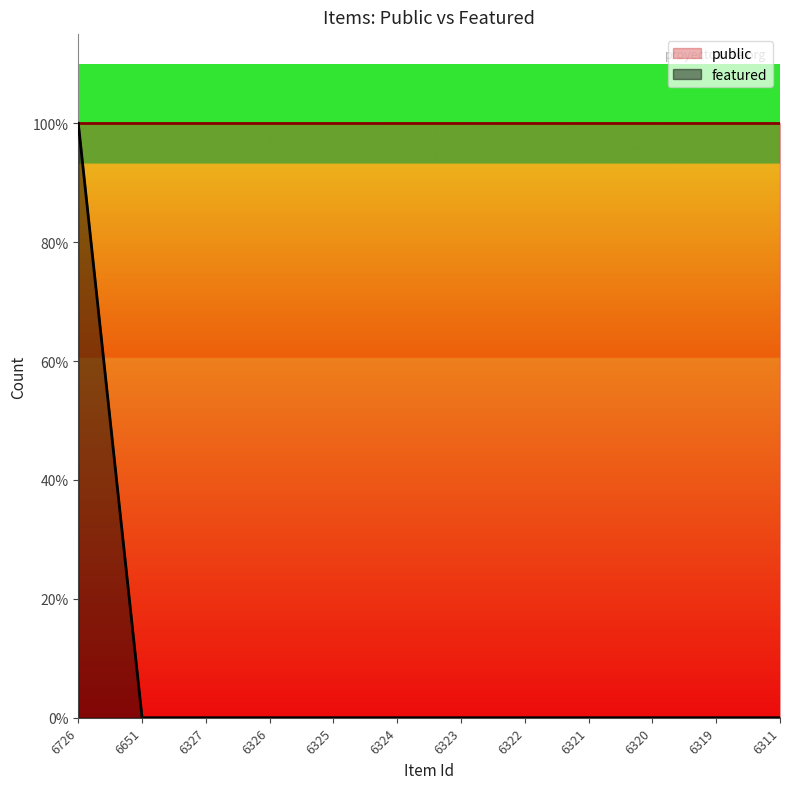

Is it true that the value at 6319 is 0?

False